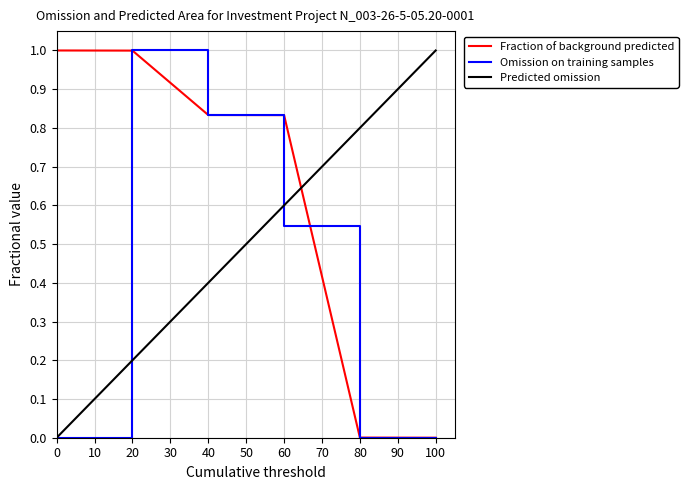

Which series ends up on top after the final intersection of Predicted omission and Fraction of background predicted?

Predicted omission